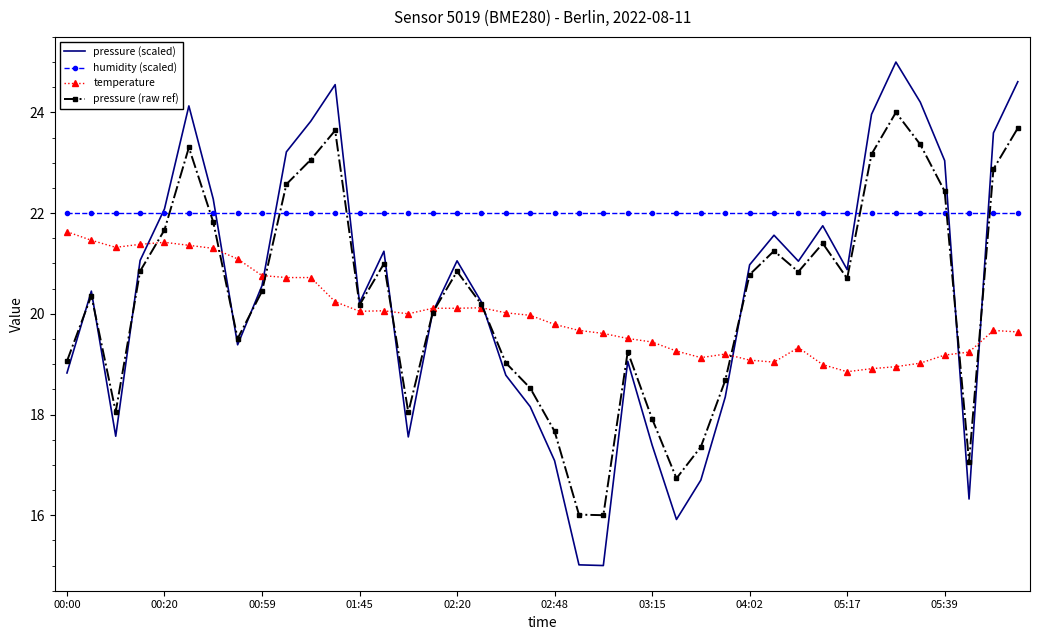

What is the maximum value shown in the chart?

25.0